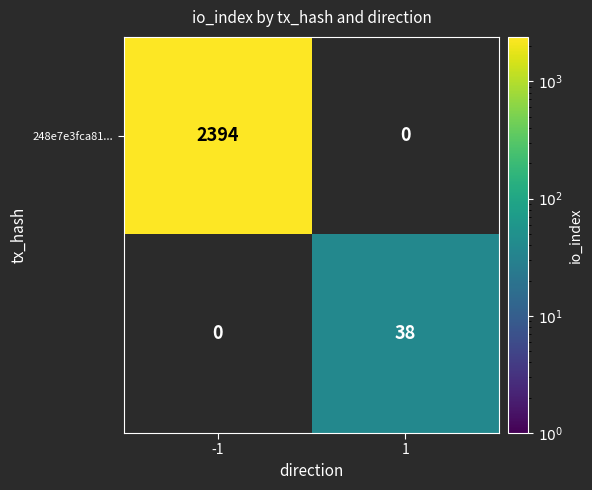

What is the highest value of the 248e7e3fca81... series?

2394.0